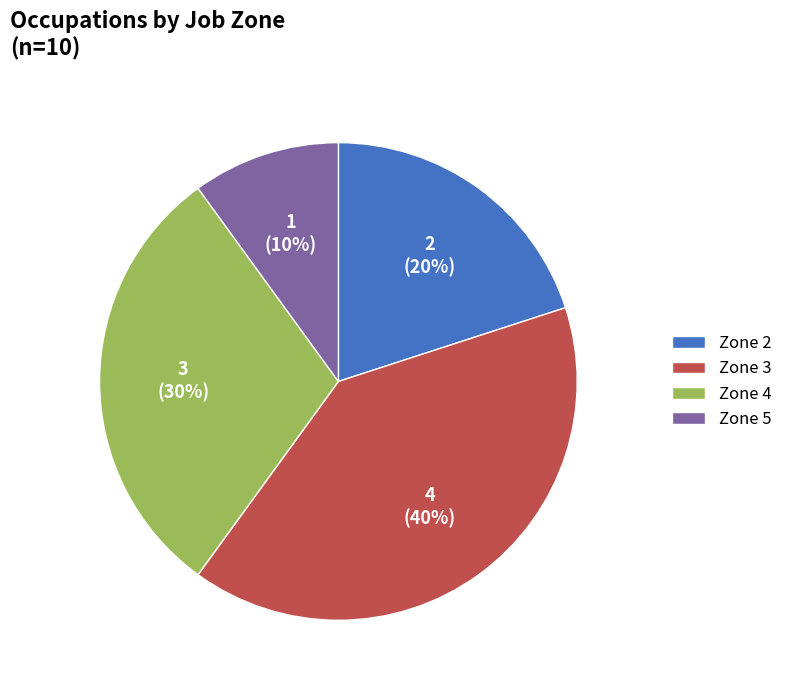

How many segments does this pie chart have?

4